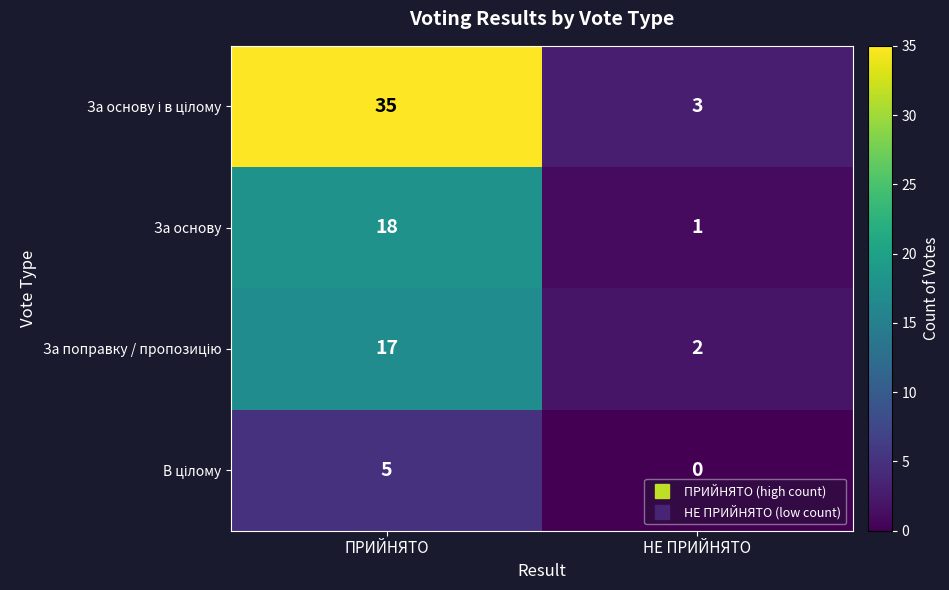

What is the sum of all За основу values?

19